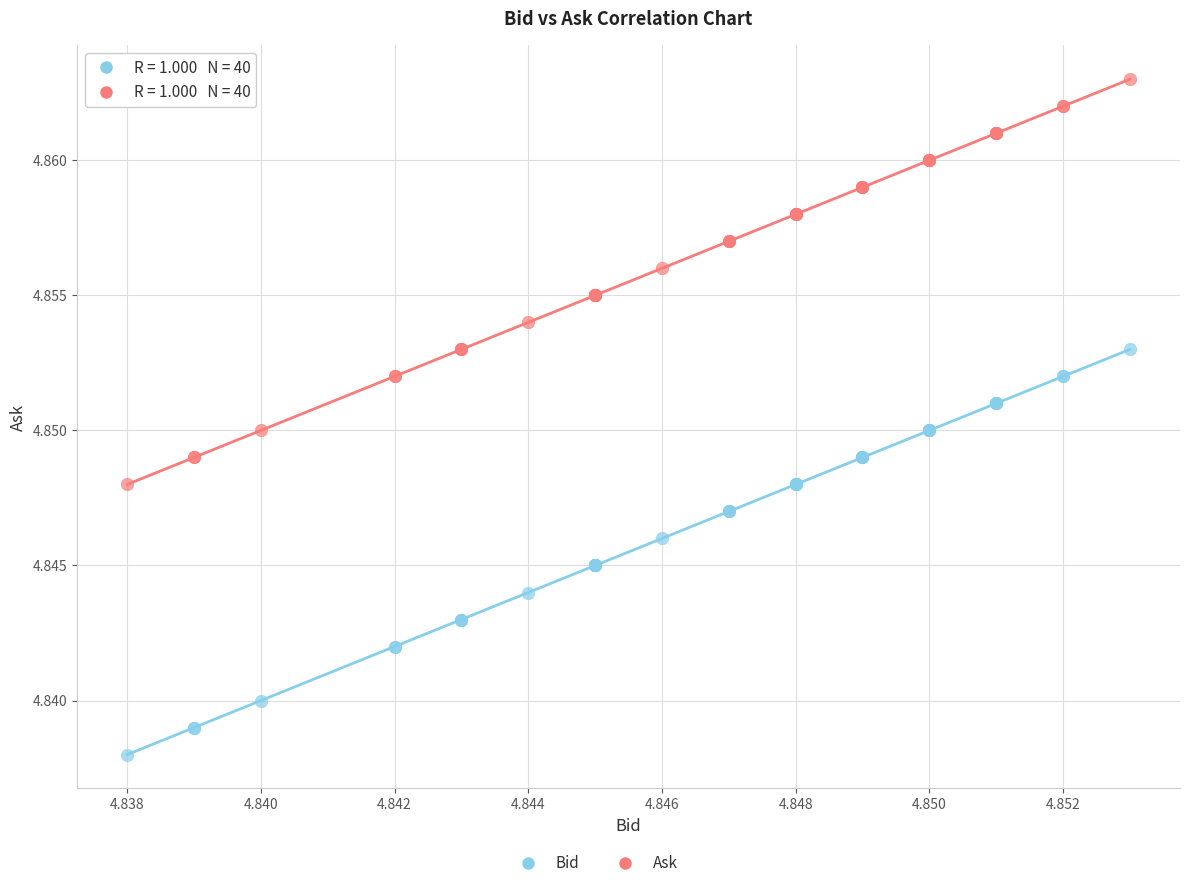

Which series contains the highest Y value?

Ask